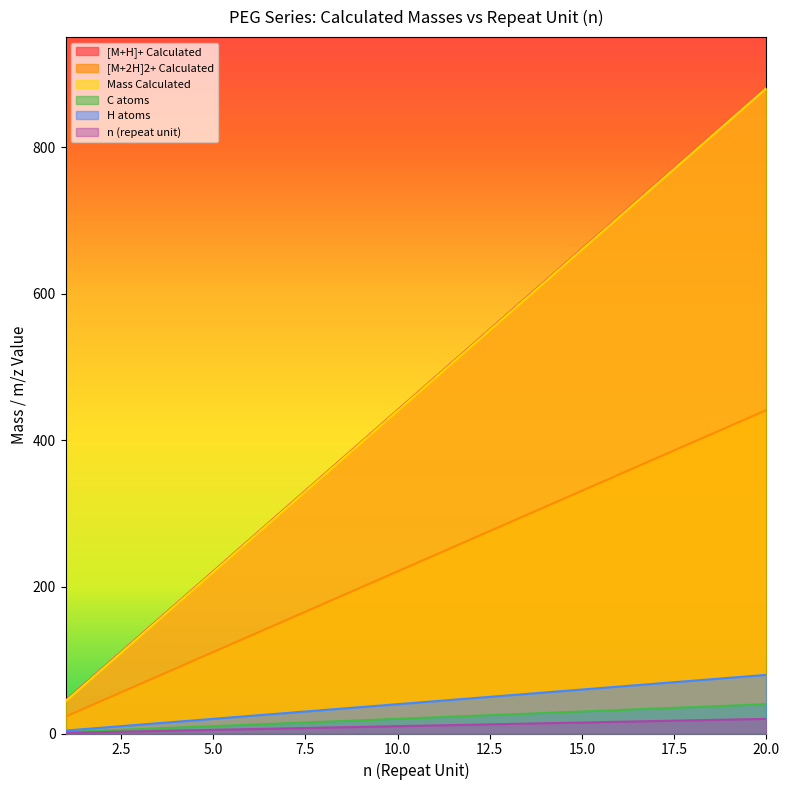

What is the lowest value of the [M+2H]2+ Calculated series?

23.0